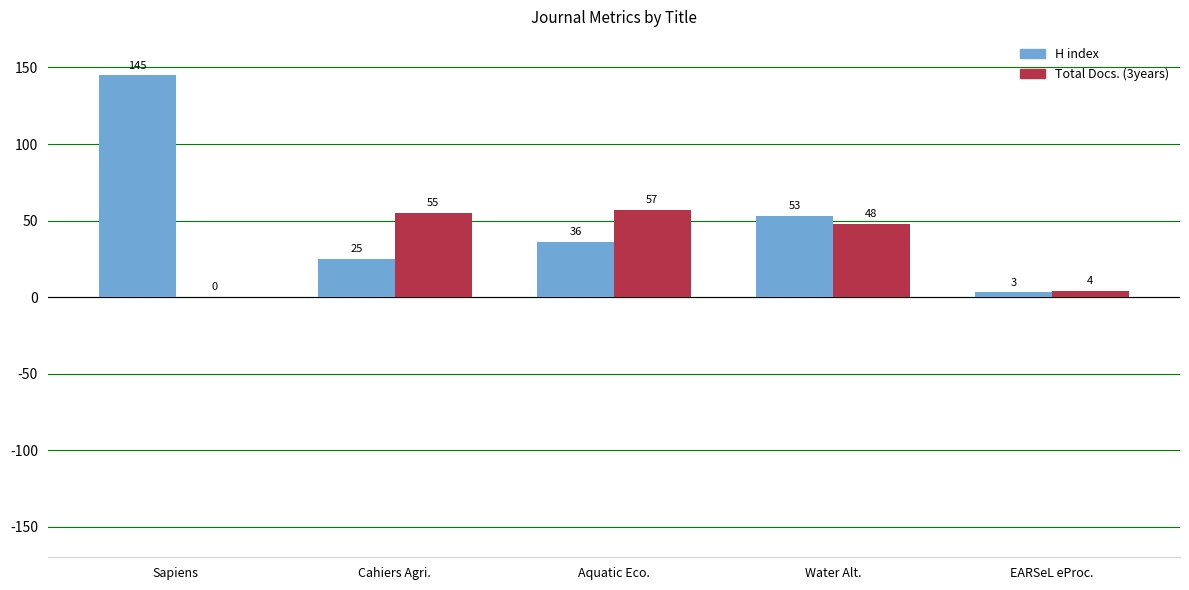

What is the sum of all H index values?

262